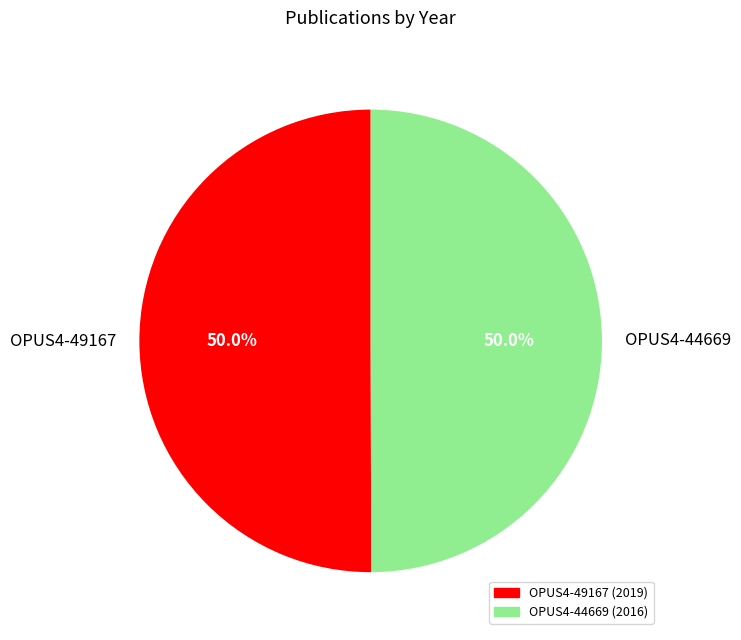

What is the ratio of the value at OPUS4-44669 to the value at OPUS4-49167?

1.0